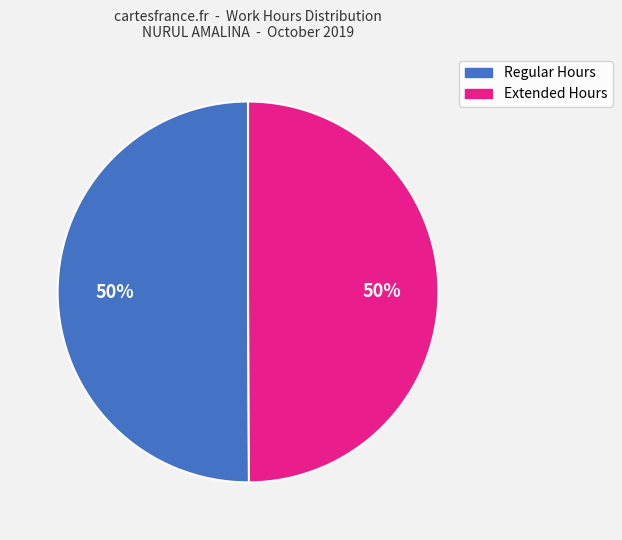

To the nearest percent, what is the average slice percentage?

50%